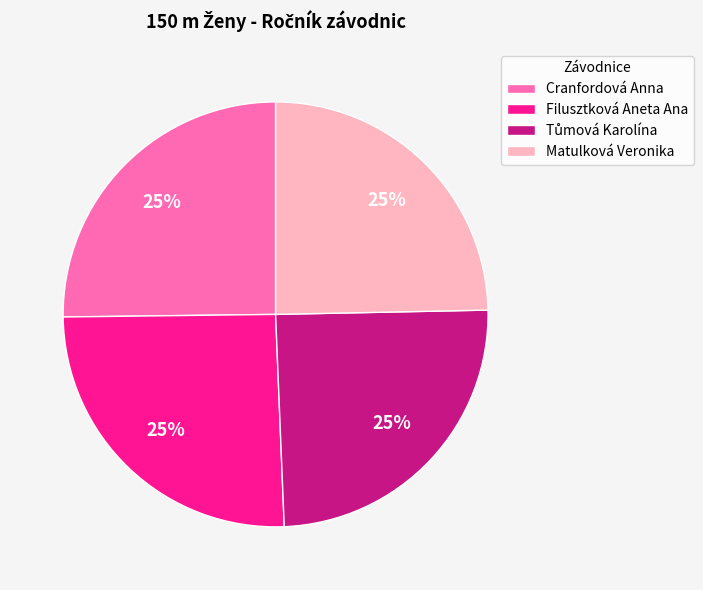

Count the number of slices in the pie.

4